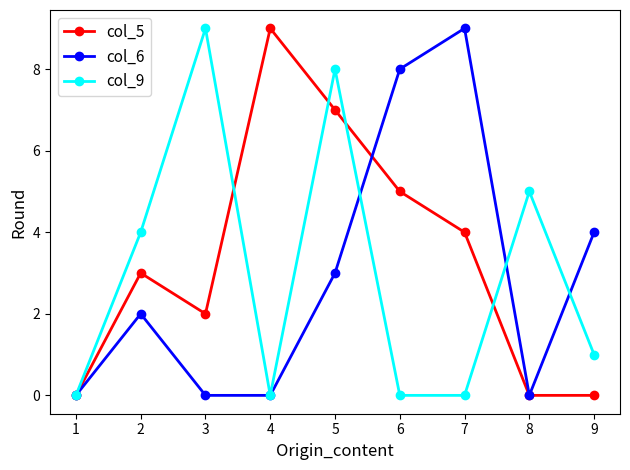

Rank the series at 2 from lowest to highest value.

col_6, col_5, col_9